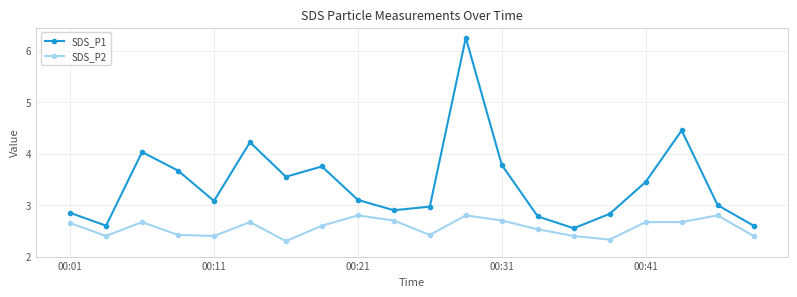

Which series has the widest spread of values?

SDS_P1